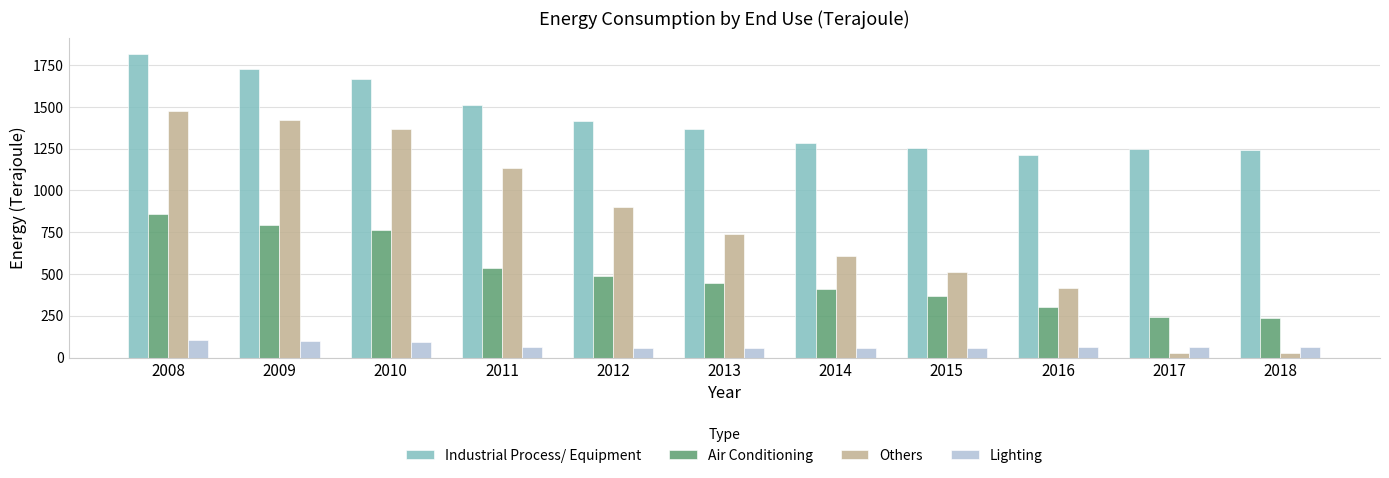

What are all the series names shown in the legend?

Industrial Process/ Equipment, Air Conditioning, Others, Lighting